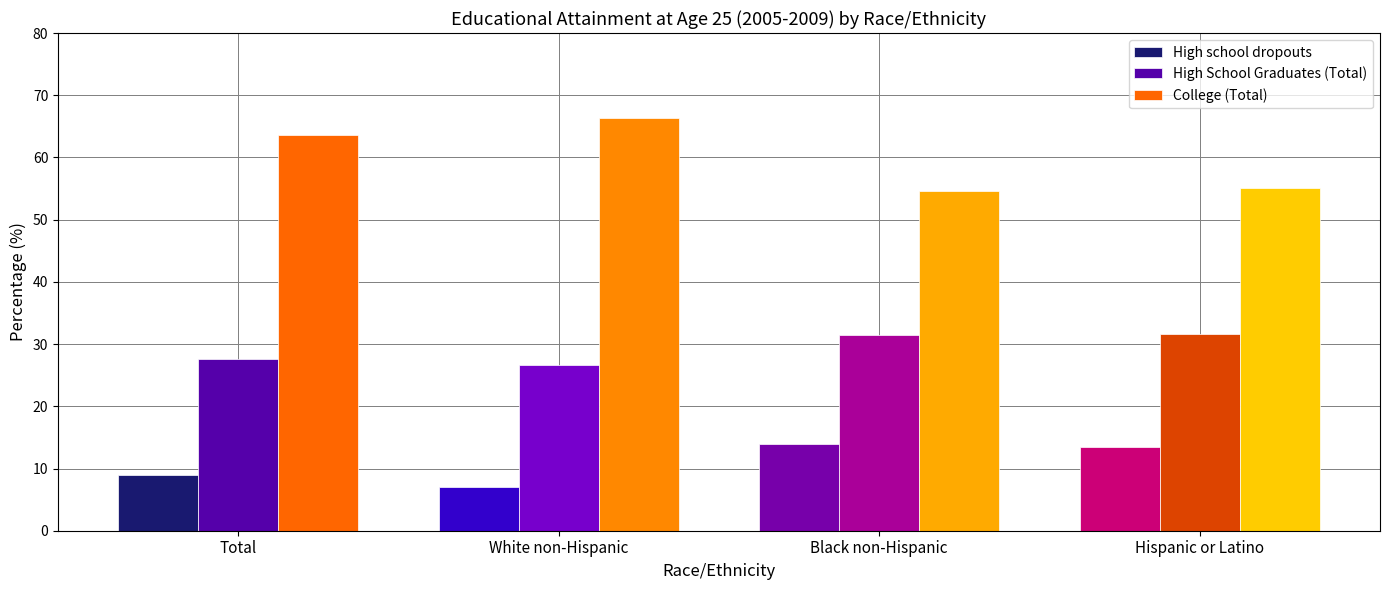

The value of High school dropouts at White non-Hispanic is 11.1. True or false?

False